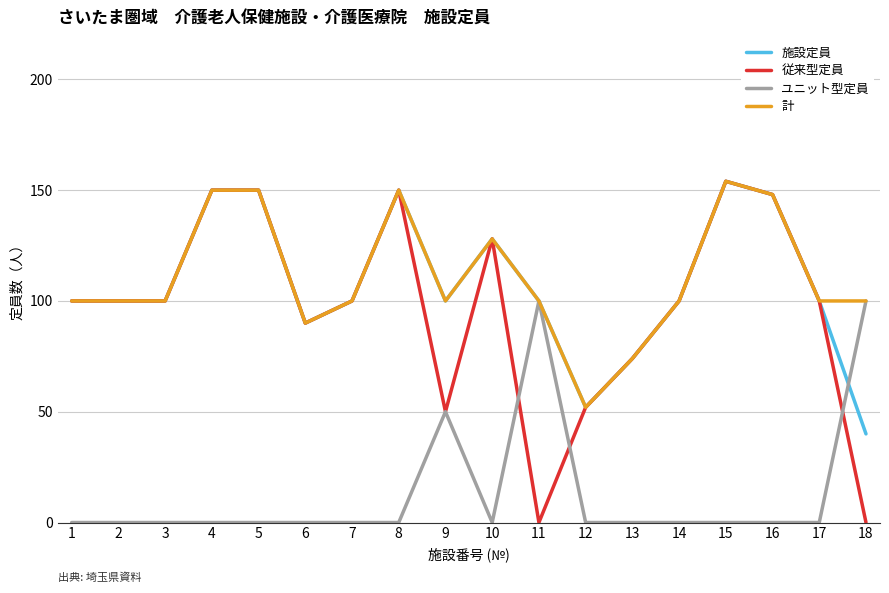

Which series has the largest range (max minus min)?

従来型定員